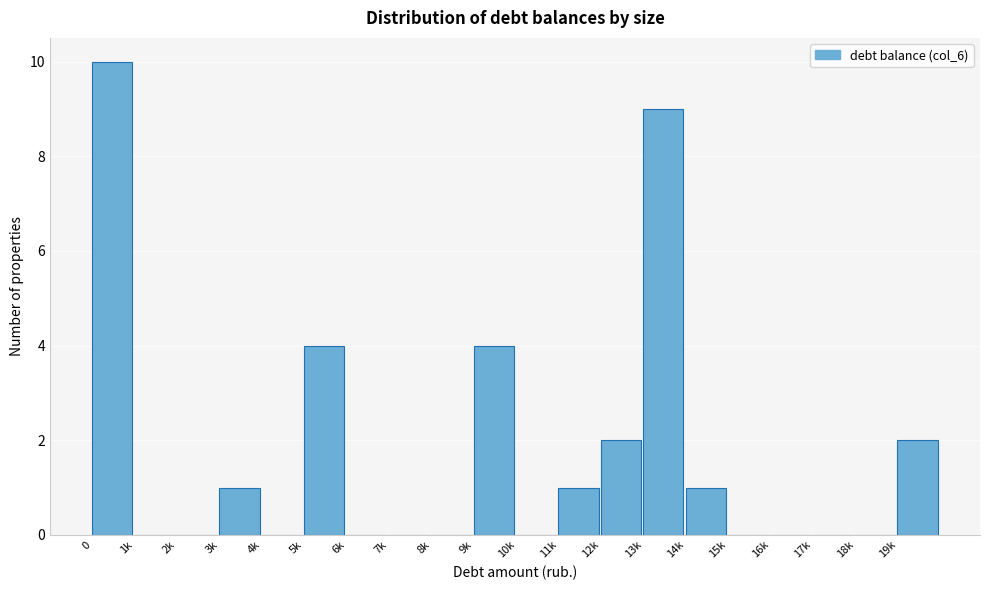

Reading left to right, transcribe all the data shown in this chart.

0=10	1k=0	2k=0	3k=1	4k=0	5k=4	6k=0	7k=0	8k=0	9k=4	10k=0	11k=1	12k=2	13k=9	14k=1	15k=0	16k=0	17k=0	18k=0	19k=2